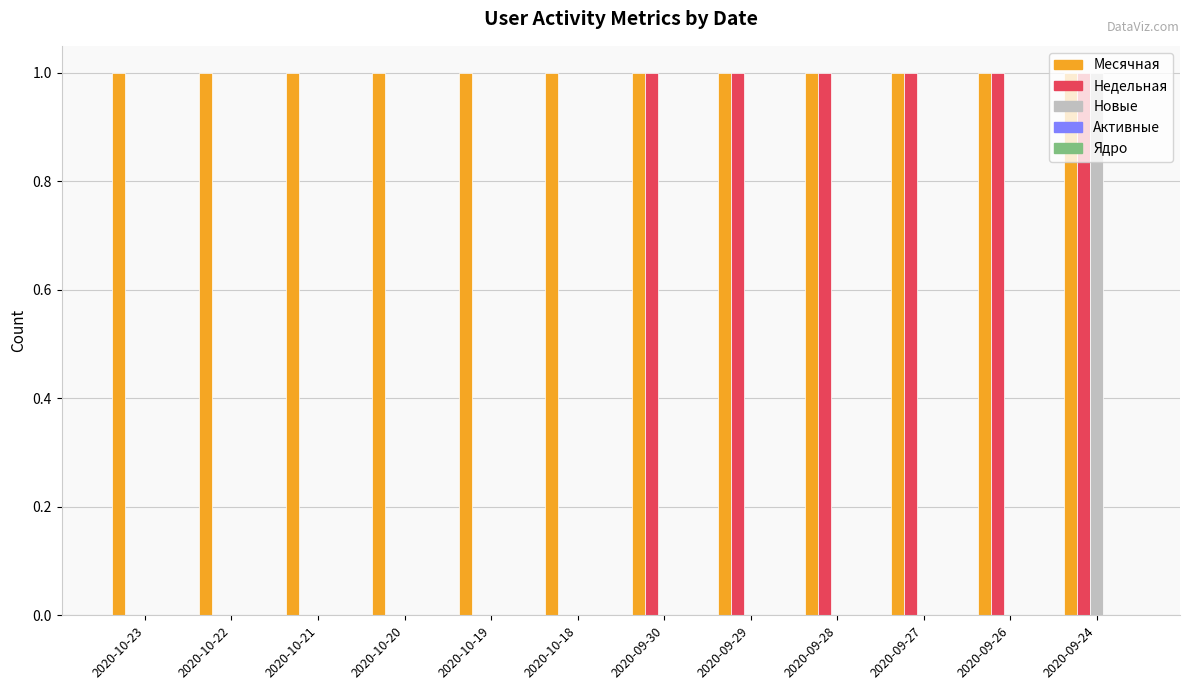

How many groups of bars are there?

12